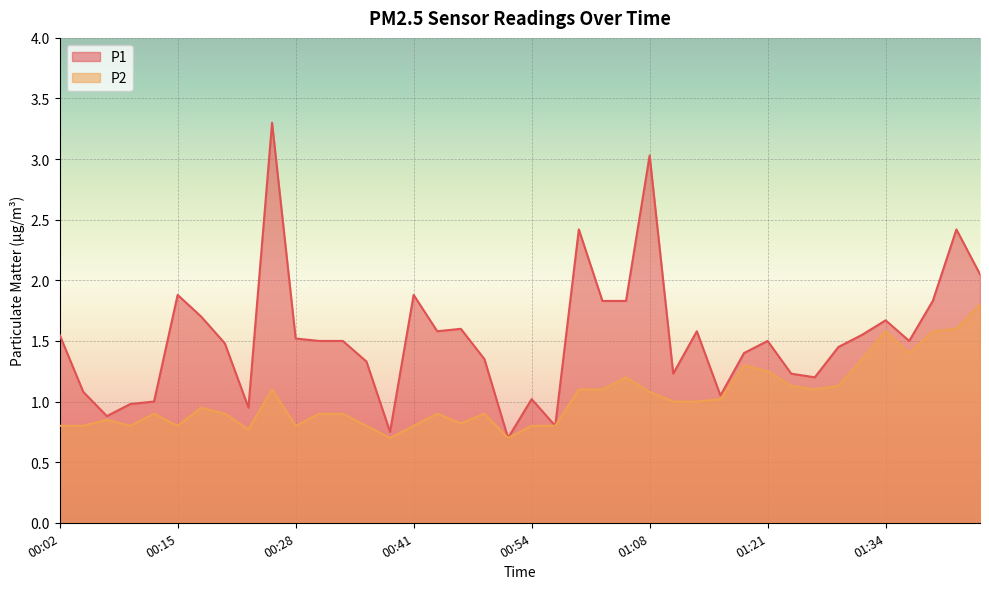

Rank the series by their average value, from lowest to highest.

P2, P1